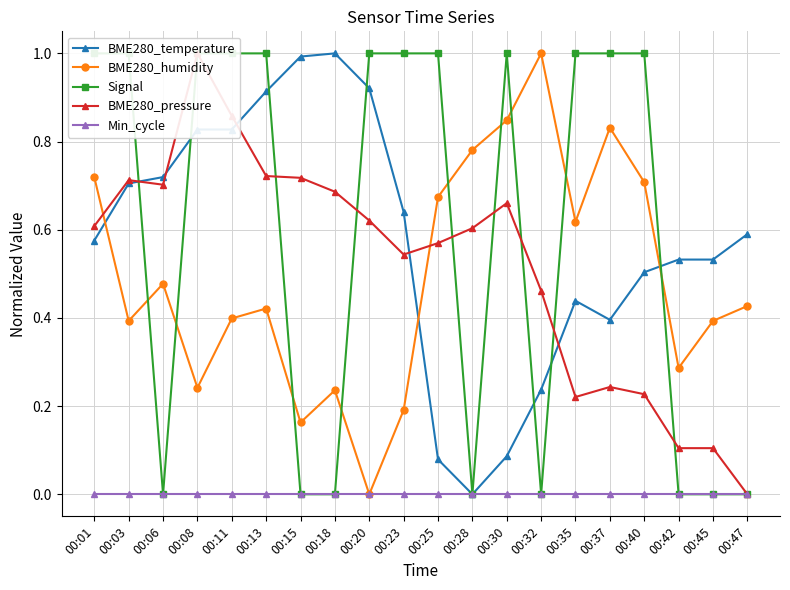

How many times do BME280_temperature and Signal cross each other?

7